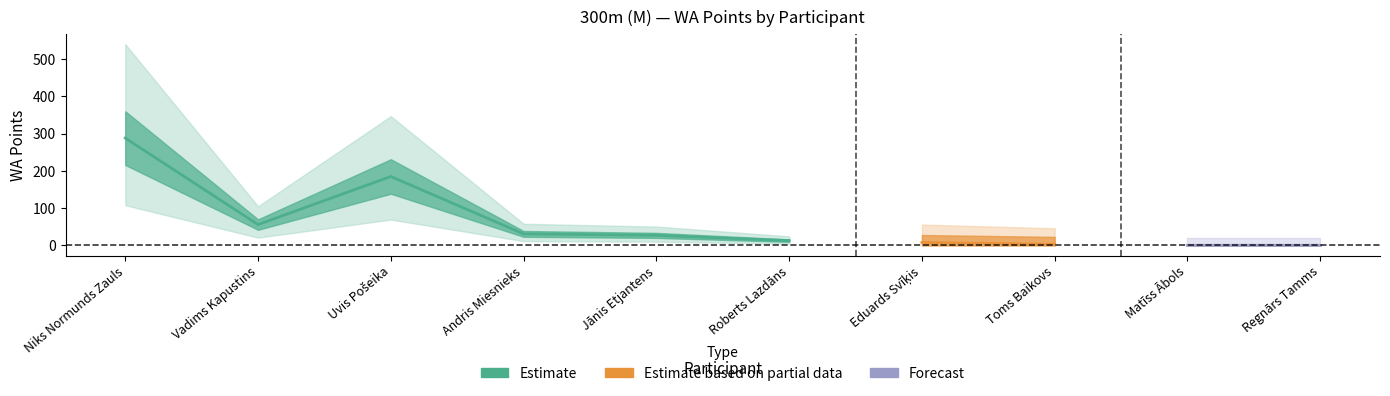

The value at Toms Baikovs is 5. True or false?

False